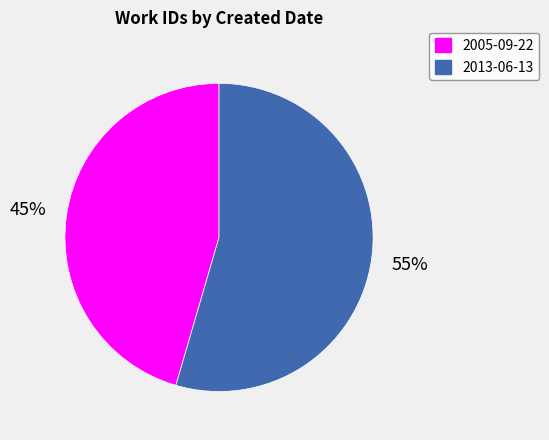

What percentage is the 2013-06-13 slice, to the nearest percent?

55%